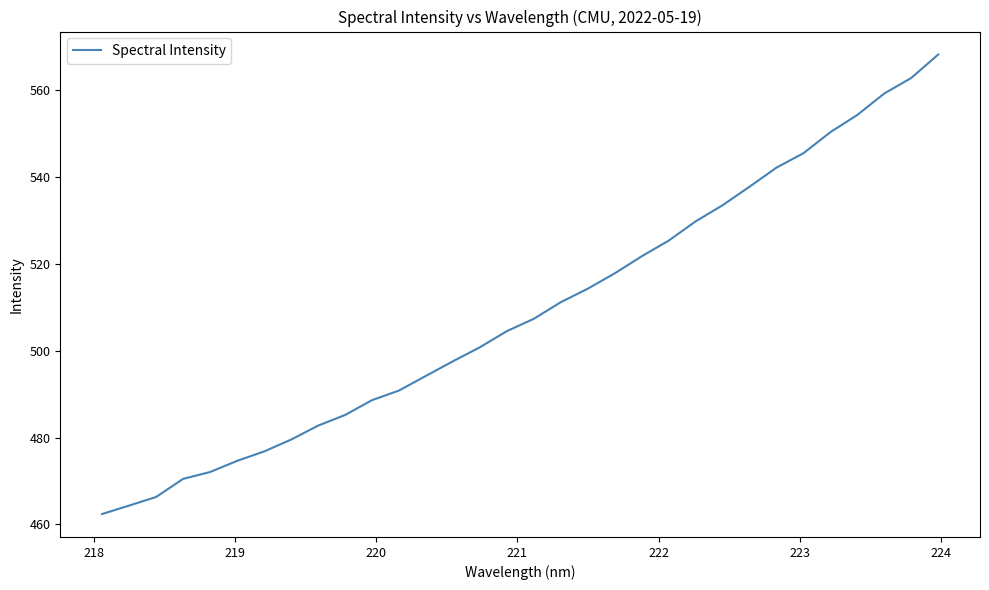

What is the greatest value displayed?

568.2